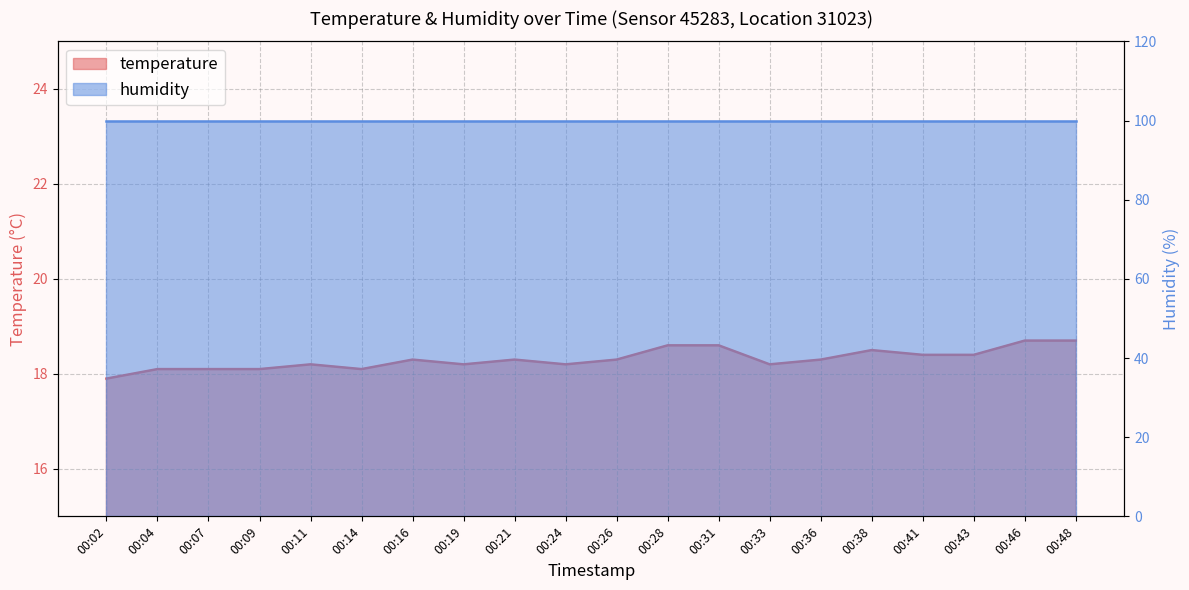

List the labels in order of value, smallest first.

00:02, 00:04, 00:07, 00:09, 00:14, 00:11, 00:19, 00:24, 00:33, 00:16, 00:21, 00:26, 00:36, 00:41, 00:43, 00:38, 00:28, 00:31, 00:46, 00:48